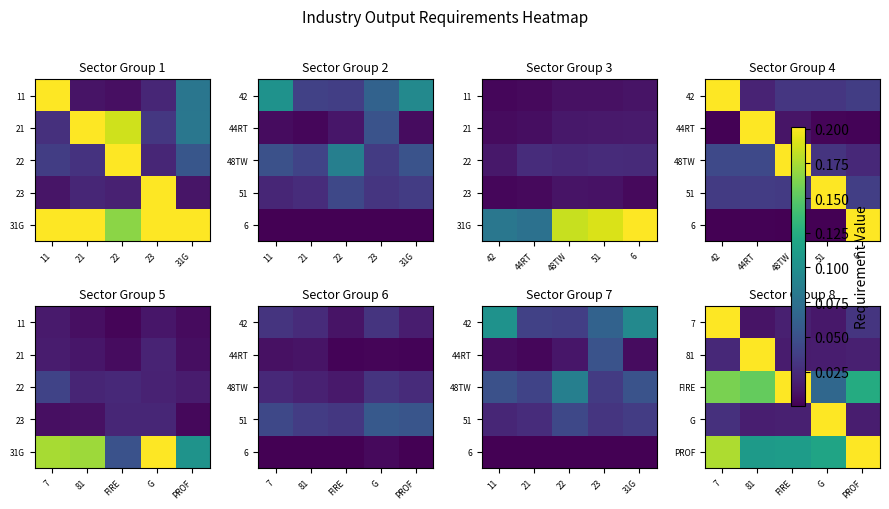

The value of 7 at 81 is 0.0. True or false?

True